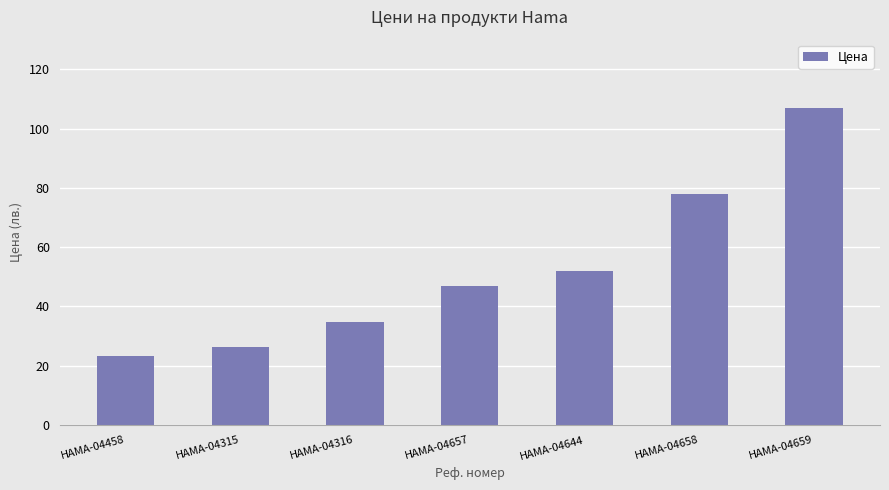

What is the ratio of the value at HAMA-04315 to the value at HAMA-04644?

0.5